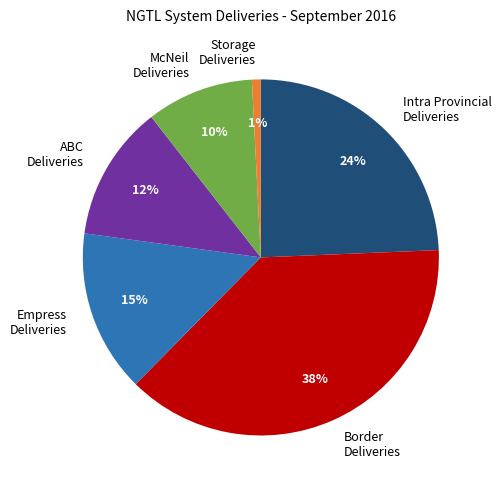

What is the ratio of the value at Empress Deliveries to the value at ABC Deliveries?

1.2